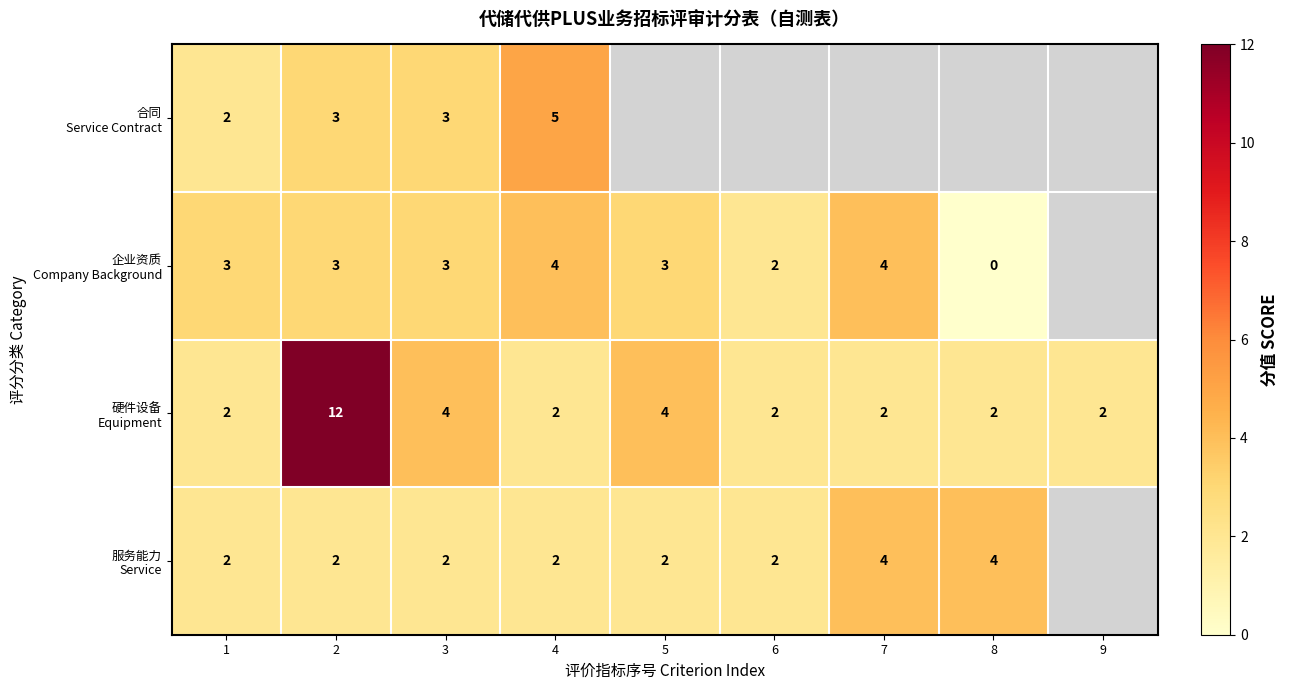

True or false: 服务能力 Service has a value of 0.5 at 2.

False